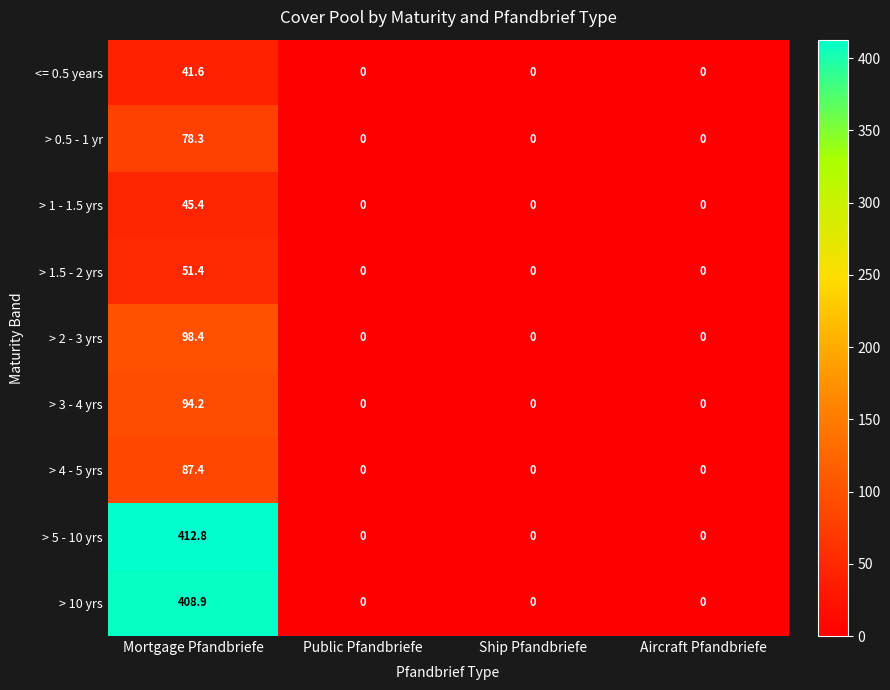

Between Mortgage Pfandbriefe and Public Pfandbriefe, which series saw the biggest shift?

> 5 - 10 yrs